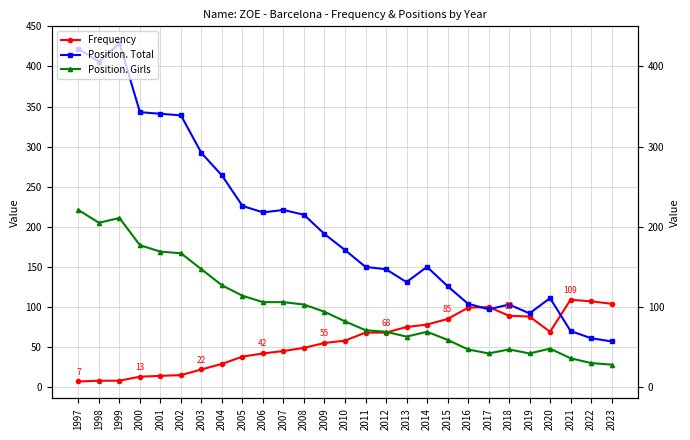

What is the total value across all series at 2012?

284